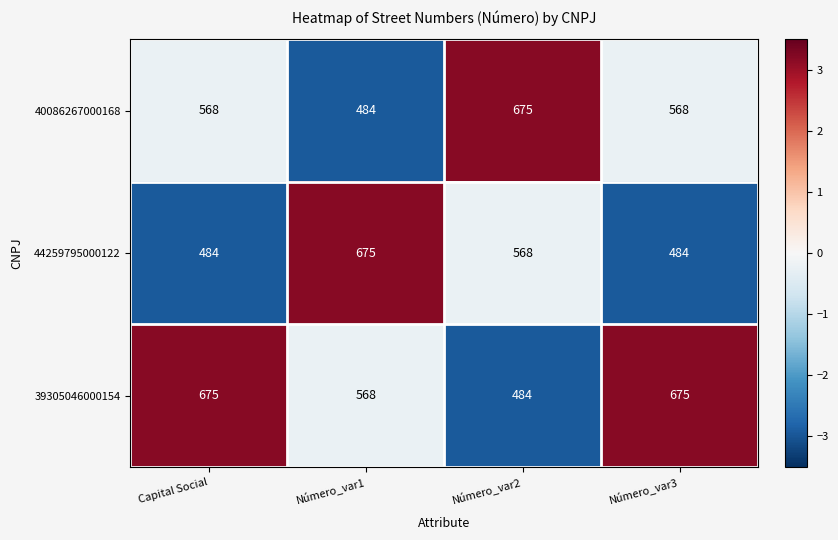

At Capital Social, list the series in order from largest to smallest.

39305046000154, 40086267000168, 44259795000122